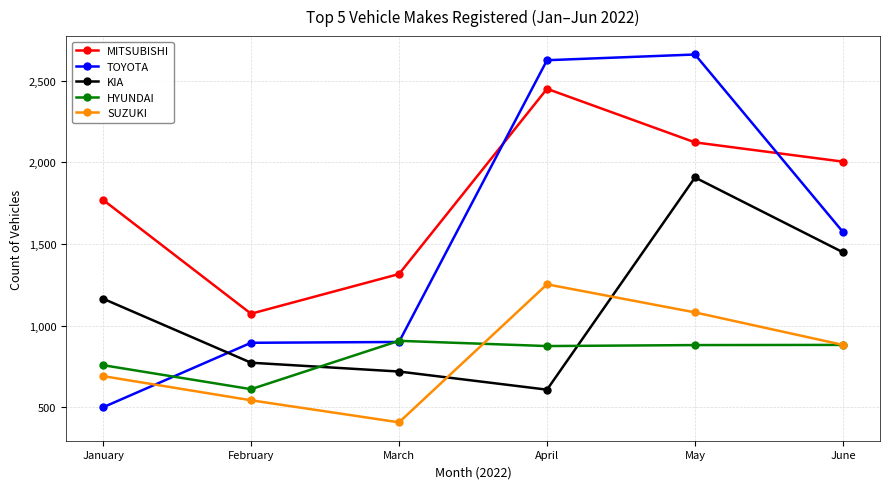

True or false: MITSUBISHI and SUZUKI intersect in this chart.

False